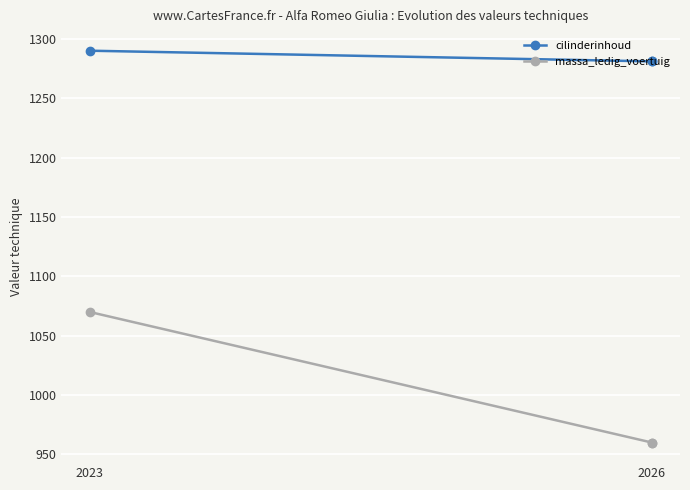

What is the highest value of the massa_ledig_voertuig series?

1070